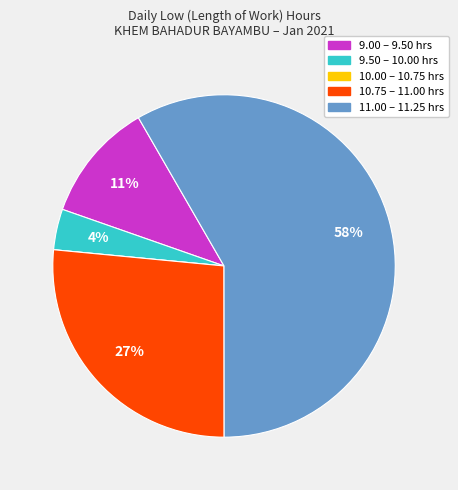

Does any single category account for the majority?

Yes